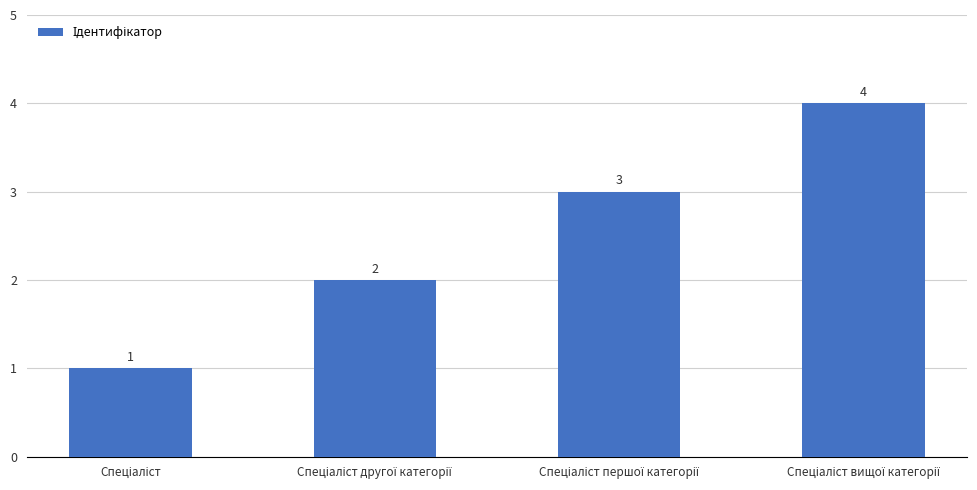

How many values are between 2 and 4?

3